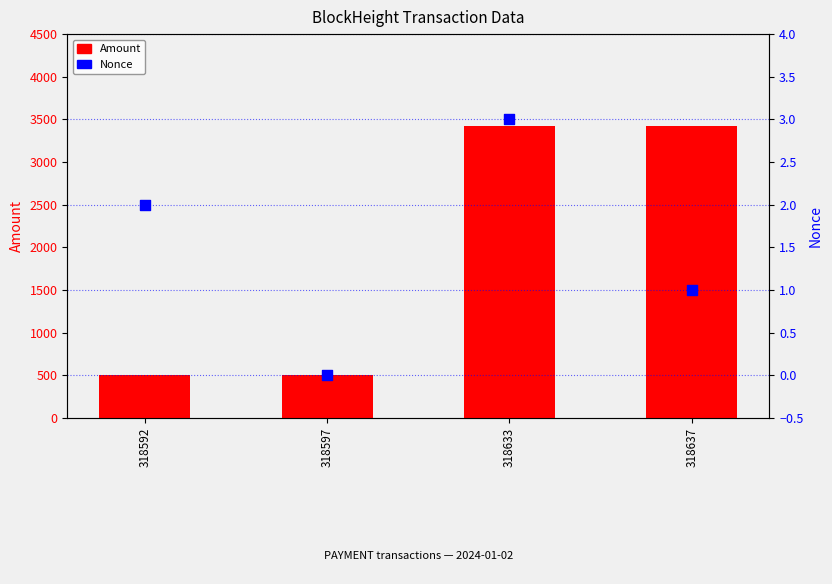

What is the total value across all series at 318637?

3422.4